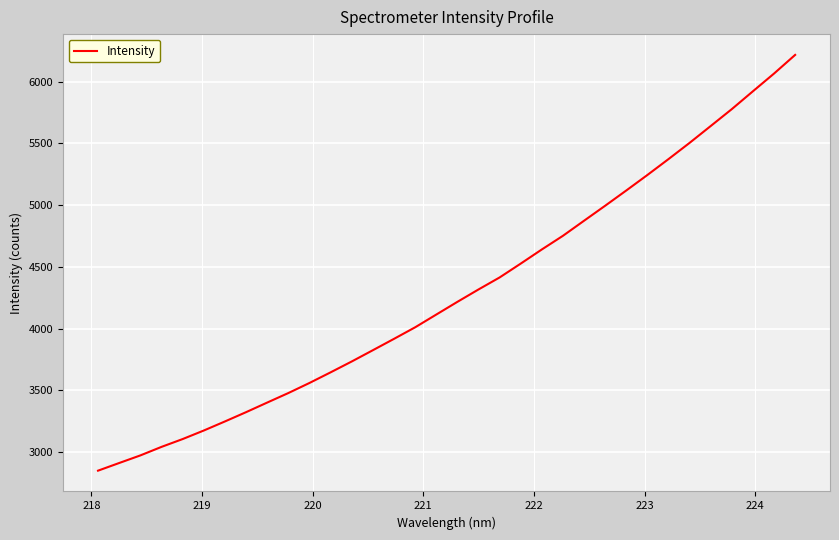

What is the greatest value displayed?

6217.1